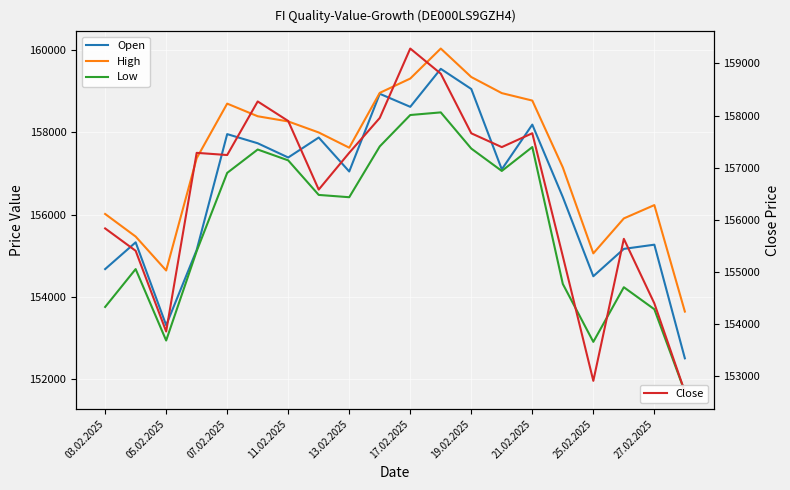

At how many categories does at least one series exceed 156101?

14